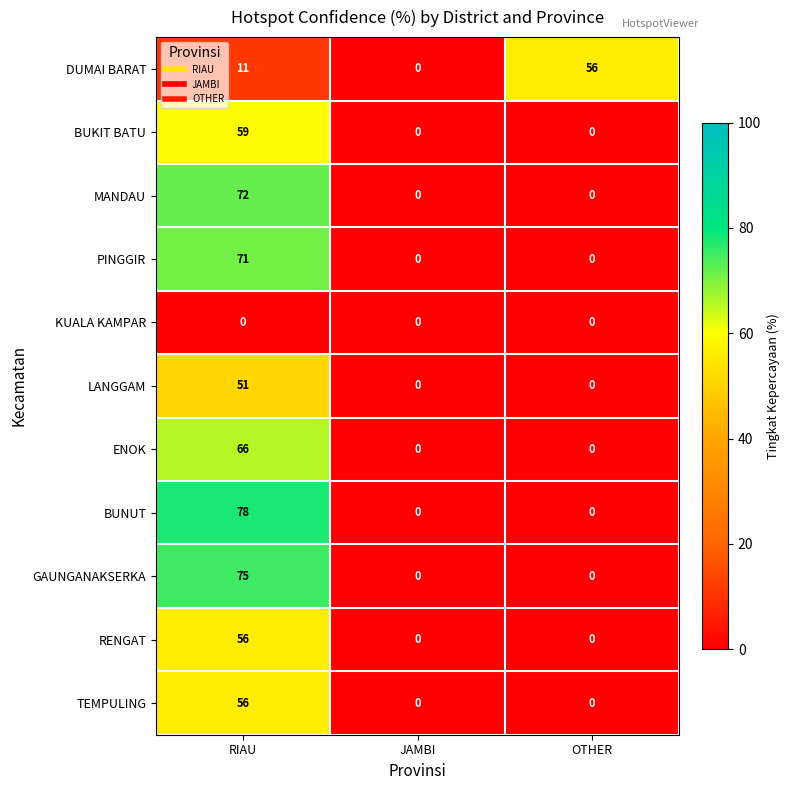

At which category is the sum across all series the highest?

RIAU